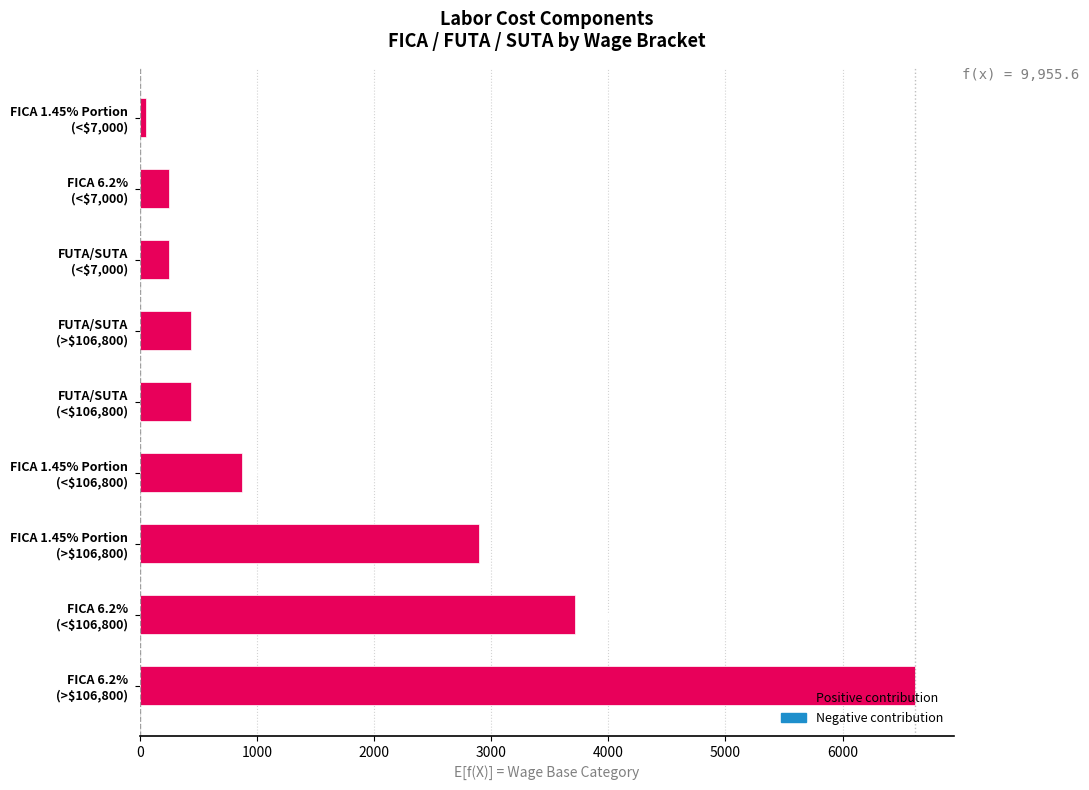

What is the average value?

1726.0